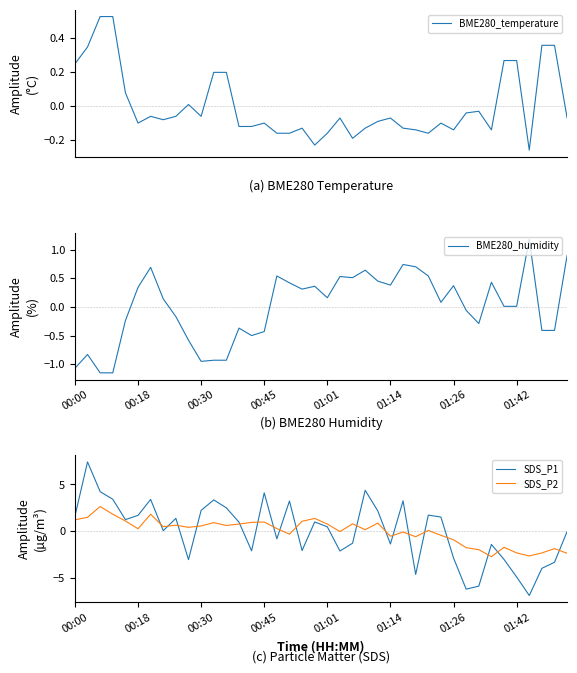

The SDS_P2 series shows -2.6 at 36. True or false?

True